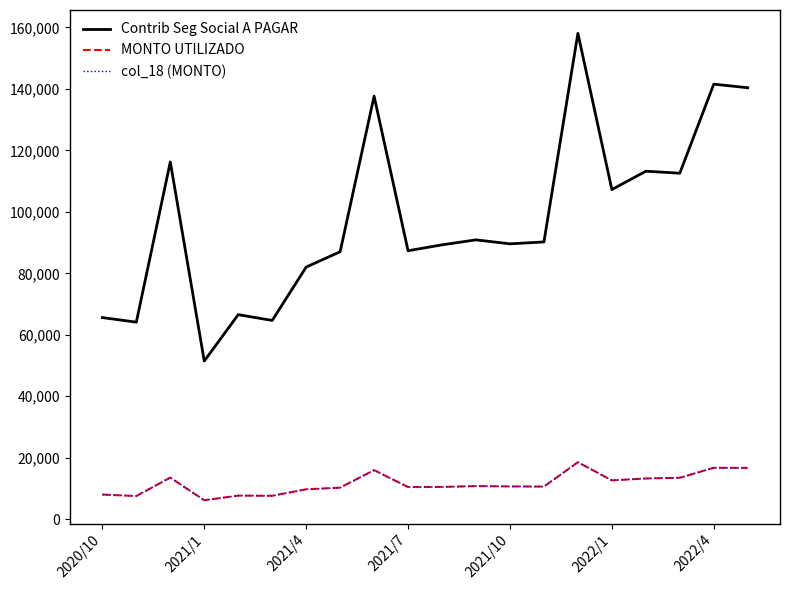

True or false: Contrib Seg Social A PAGAR and col_18 (MONTO) intersect in this chart.

False